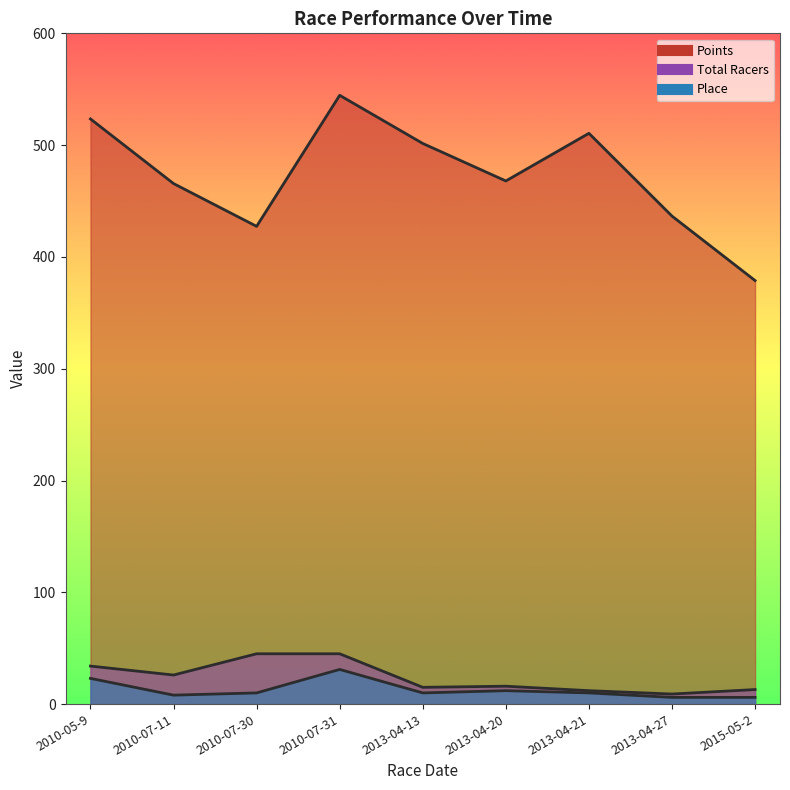

What is the highest value of the Points series?

544.6